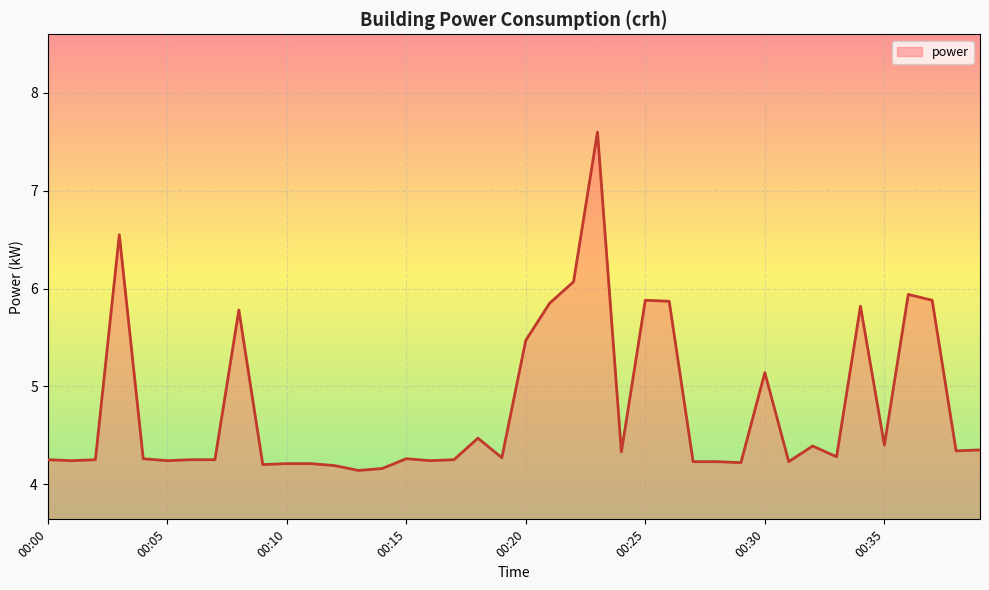

What is the maximum value shown in the chart?

7.6